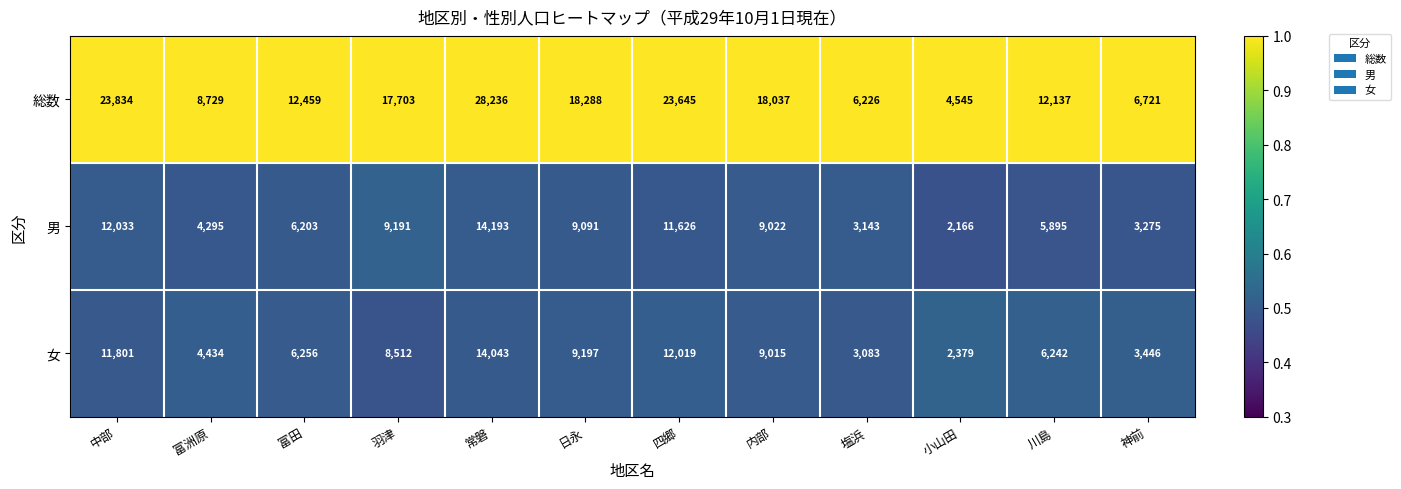

At how many categories does at least one series exceed 13431?

6